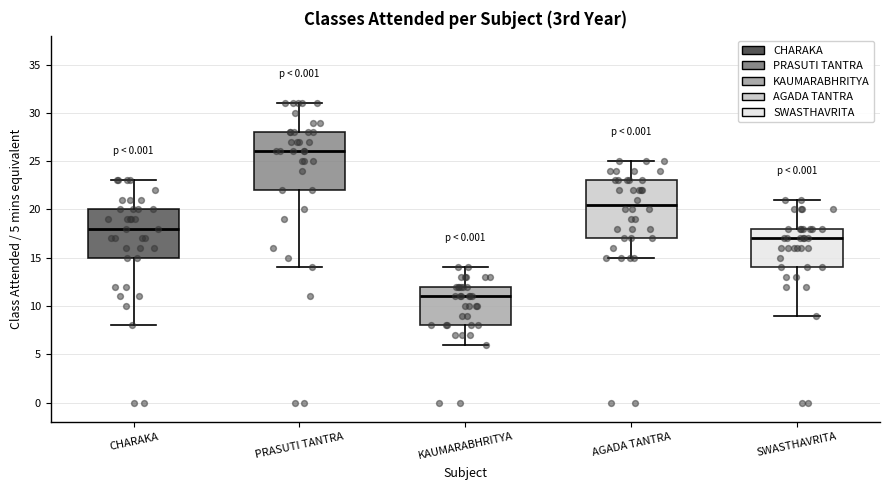

Reading left to right, transcribe this box plot: for each box, give where its median line is, the range the box spans, and where its two whiskers end, as read against the y-axis. The values are not printed on the chart, so give them approximately, as read against the axis.

CHARAKA: median 18.0, box 15.0 to 20.0, whiskers 8.0 to 23.0
PRASUTI TANTRA: median 26.0, box 22.0 to 28.0, whiskers 14.0 to 31.0
KAUMARABHRITYA: median 11.0, box 8.0 to 12.0, whiskers 6.0 to 14.0
AGADA TANTRA: median 20.5, box 17.0 to 23.0, whiskers 15.0 to 25.0
SWASTHAVRITA: median 17.0, box 14.0 to 18.0, whiskers 9.0 to 21.0